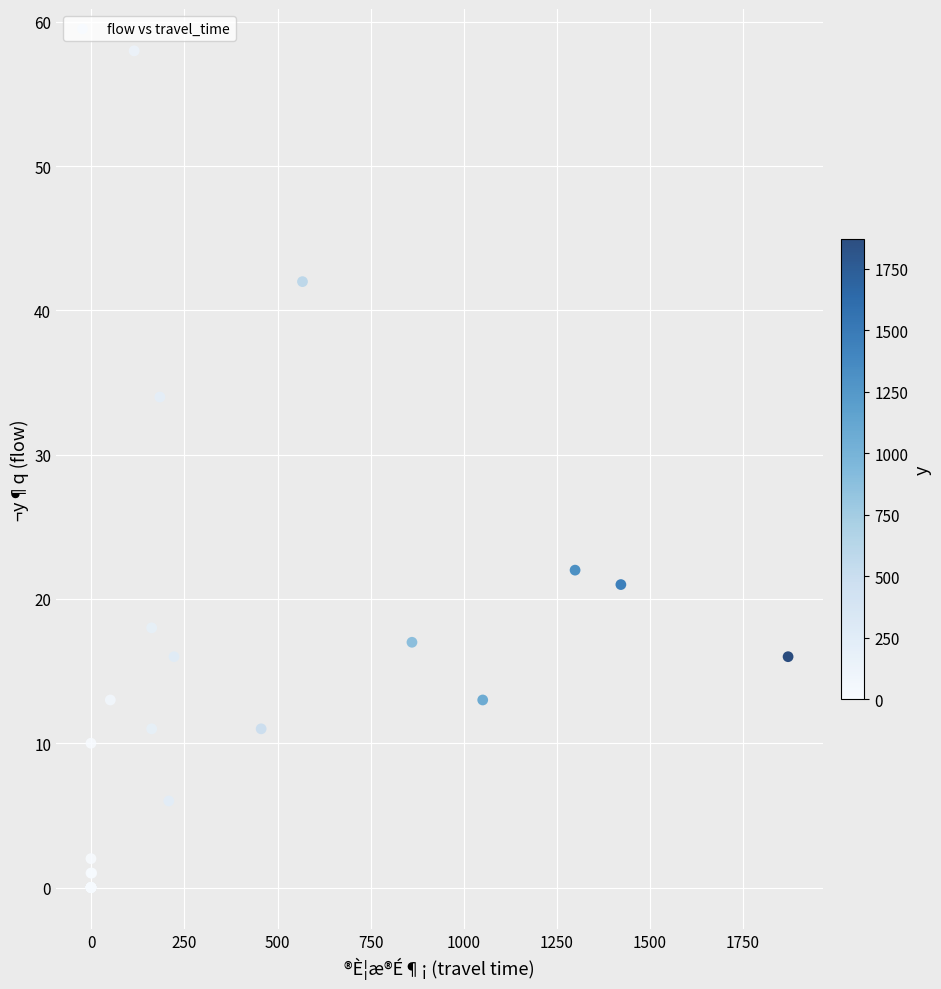

What Y value in the scatter plot is closest to 29?

34